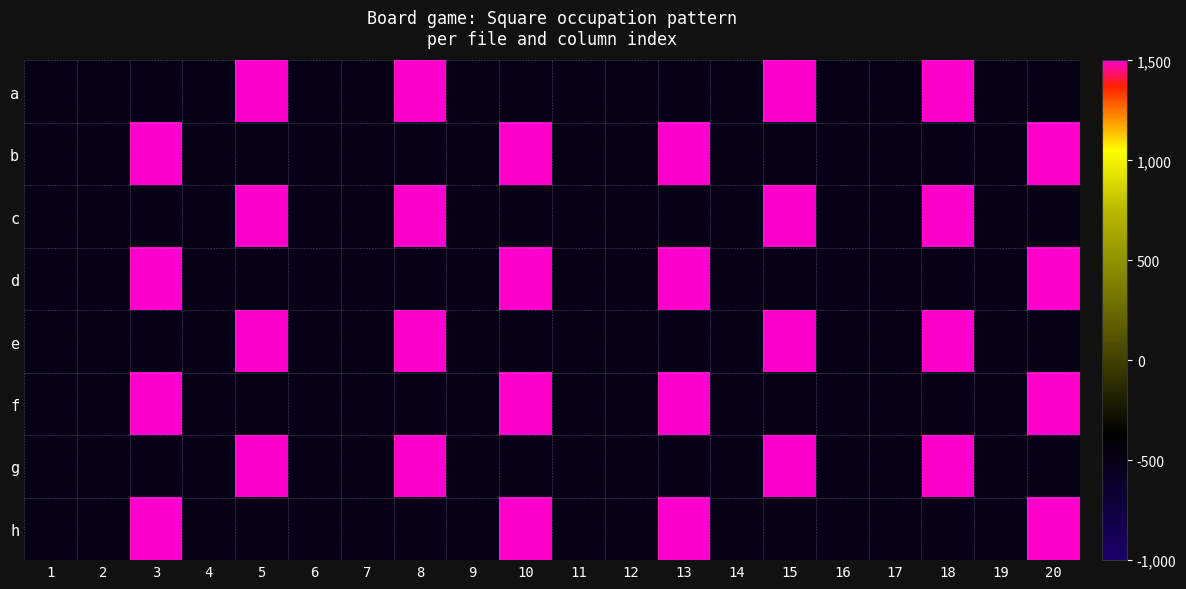

Between 11 and 6, which is larger?

11